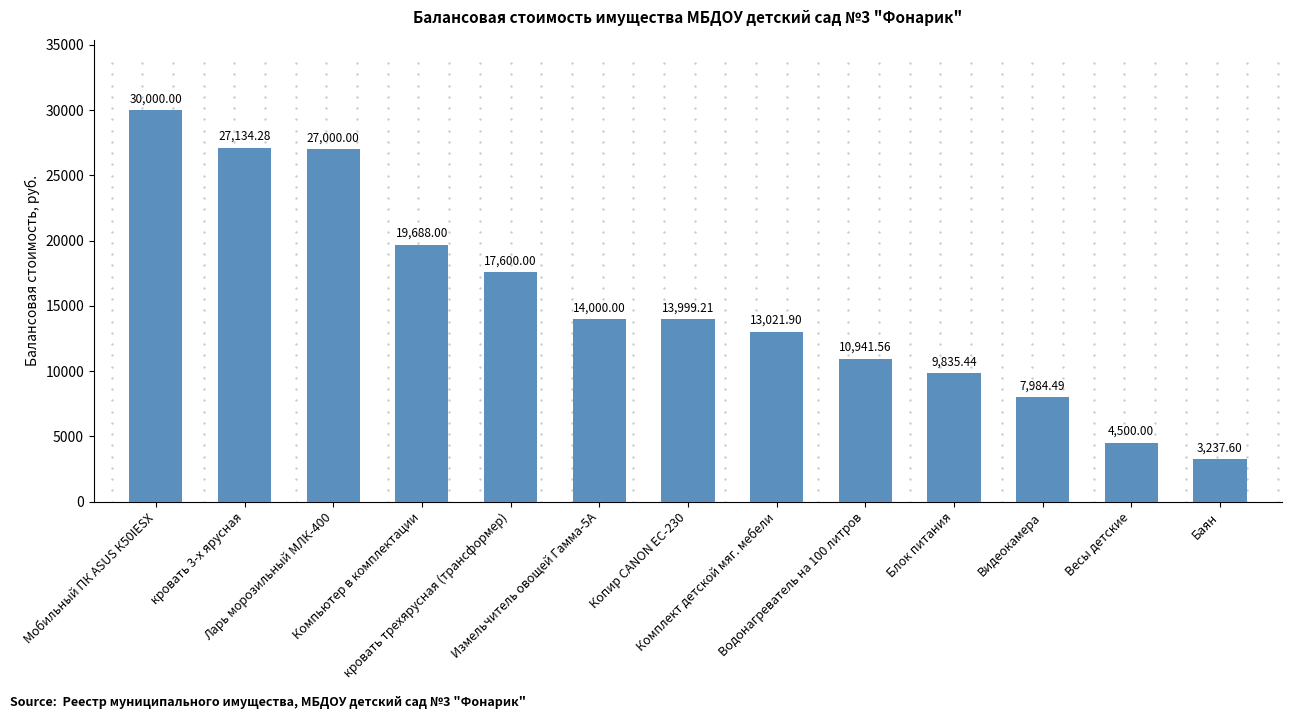

Approximately how many times larger is the value at Видеокамера compared to Весы детские?

1.8